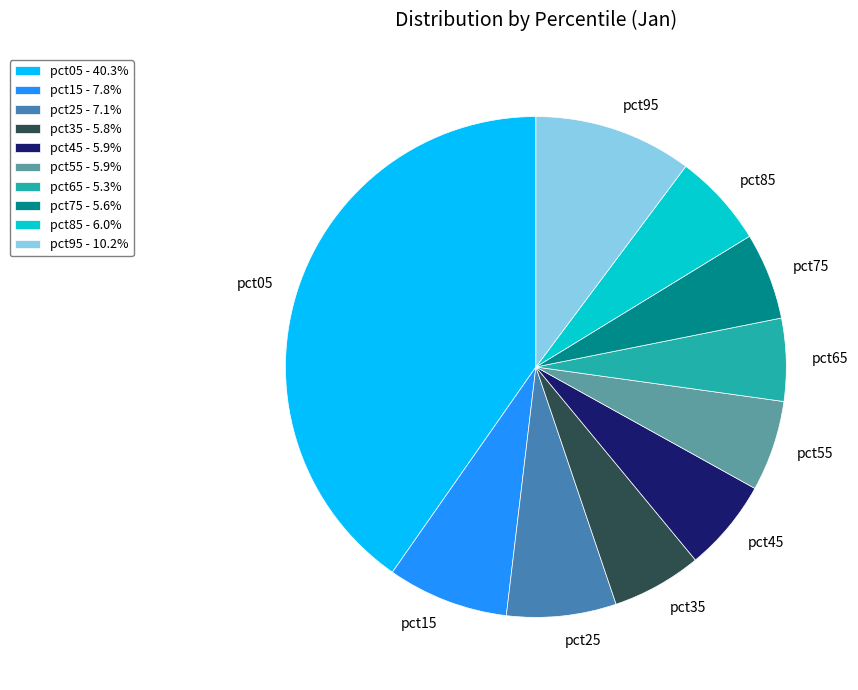

Which has a higher value, pct75 or pct95?

pct95